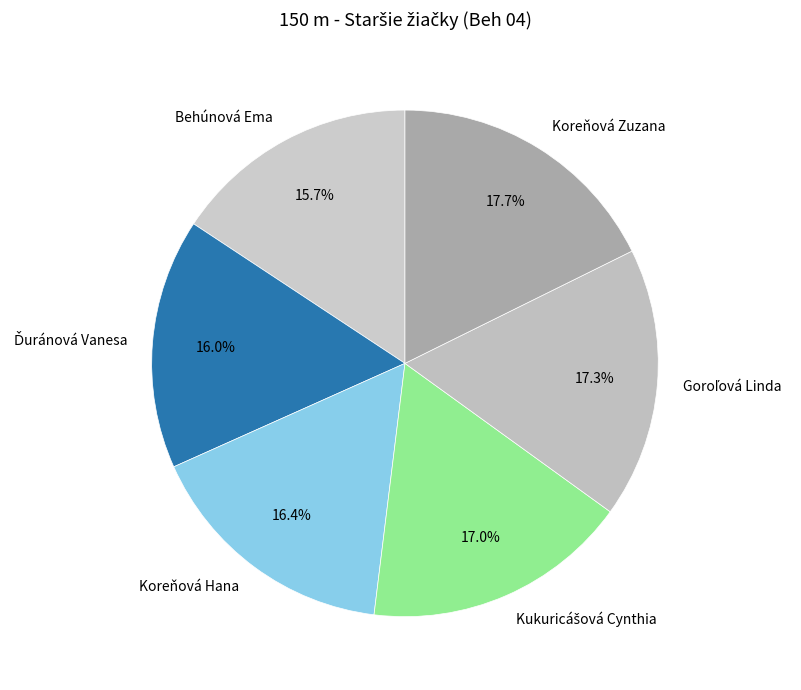

What portion of the pie excludes Koreňová Zuzana?

82.3%